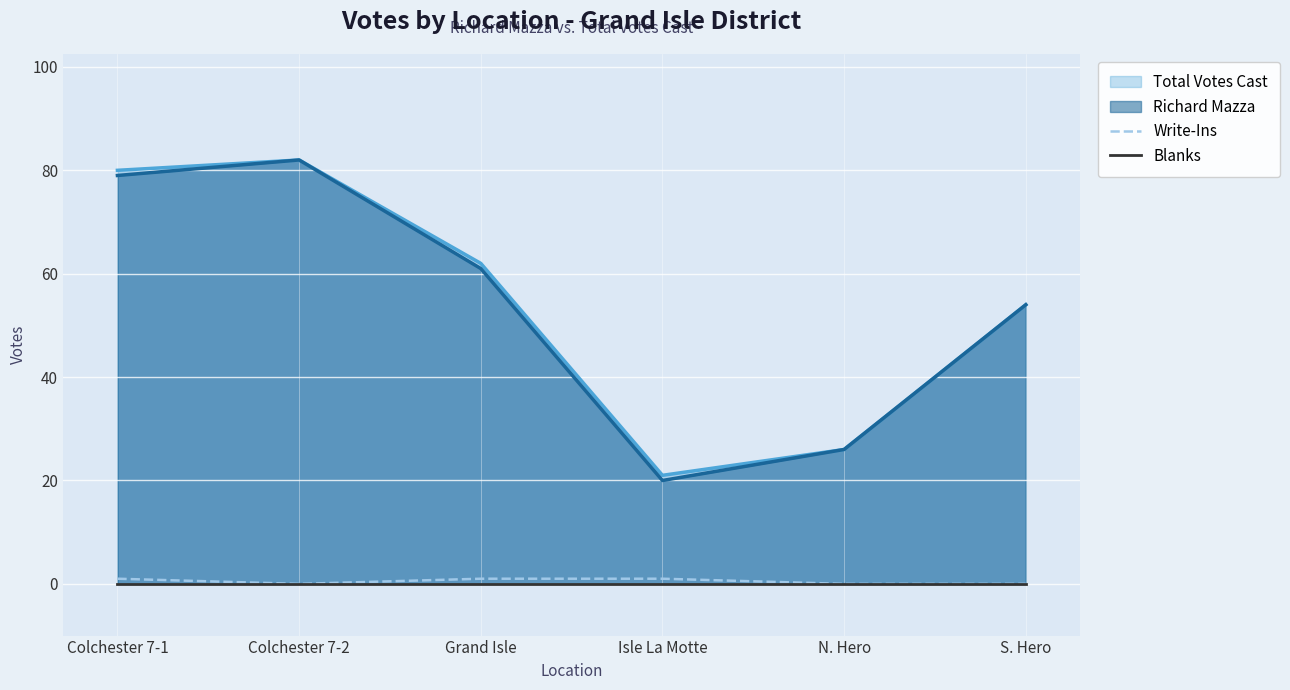

True or false: Richard Mazza and Write-Ins intersect in this chart.

False